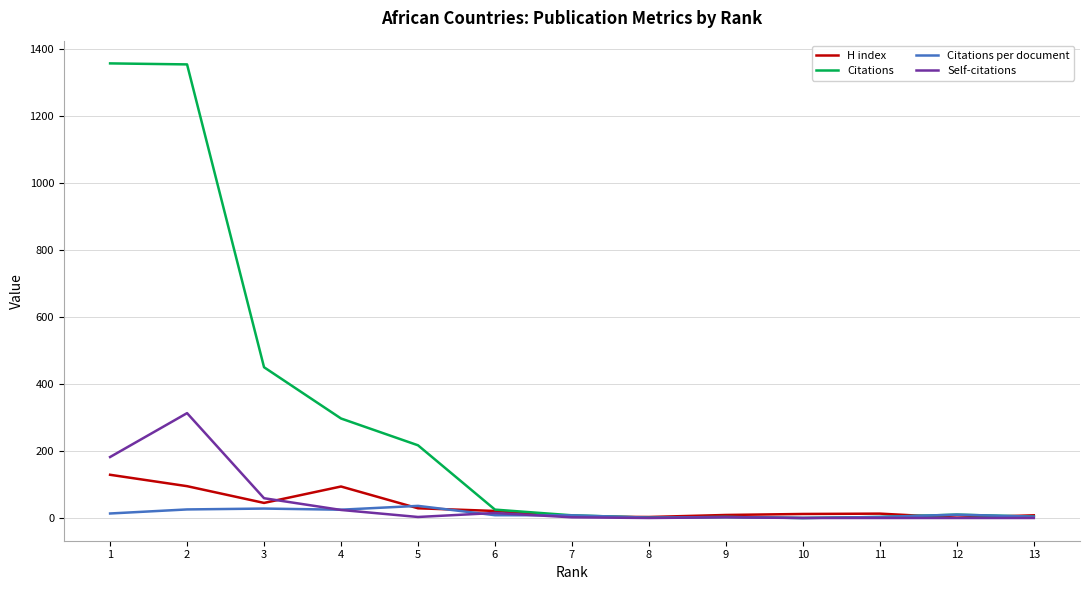

True or false: Self-citations has a value of 0.0 at 12.

True